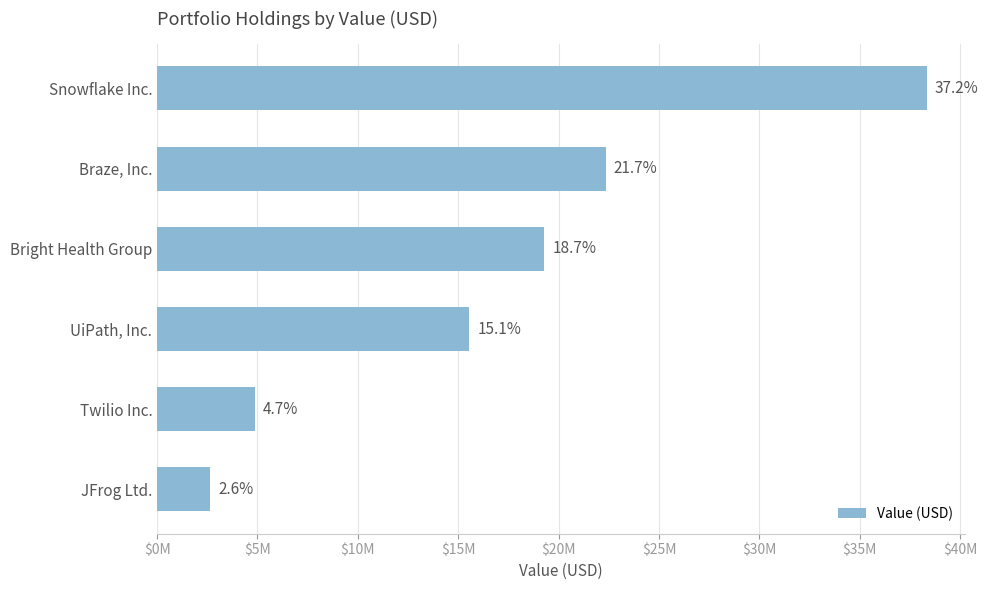

Does the chart contain any negative values?

No